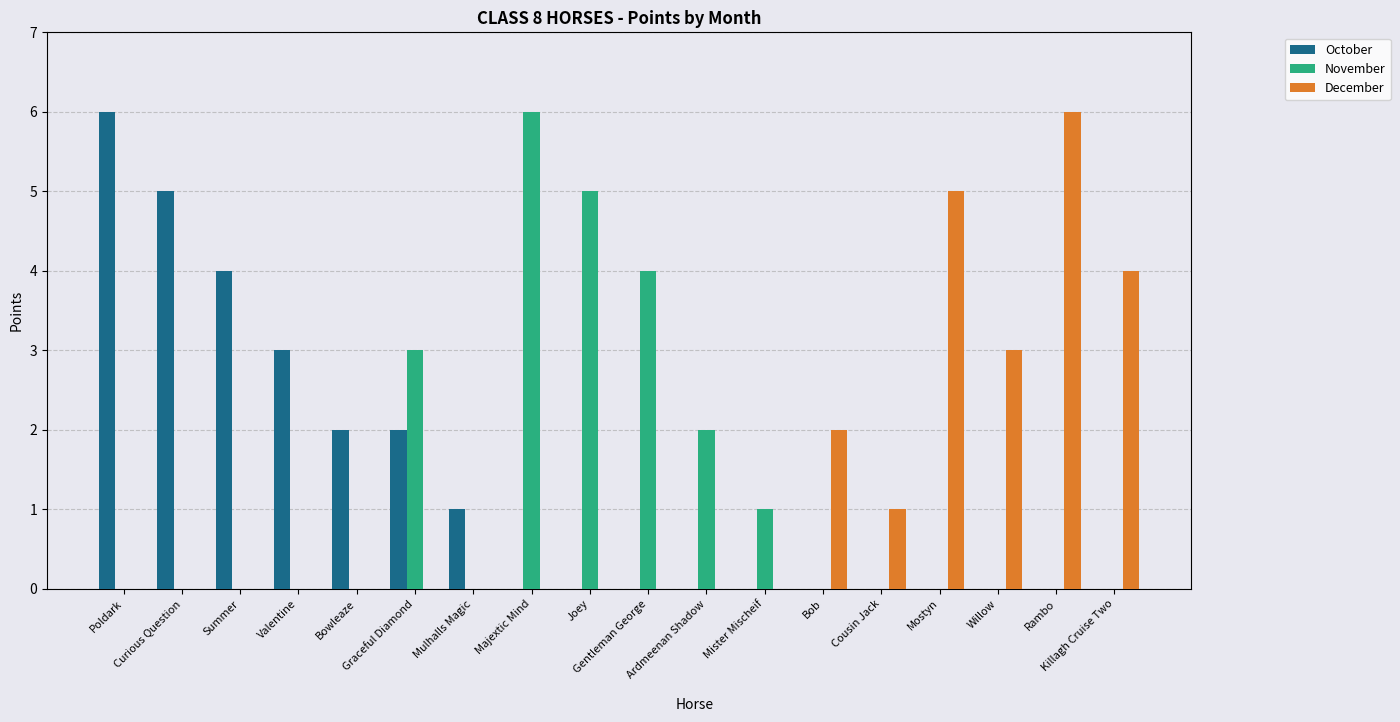

How many distinct data groups are displayed?

3